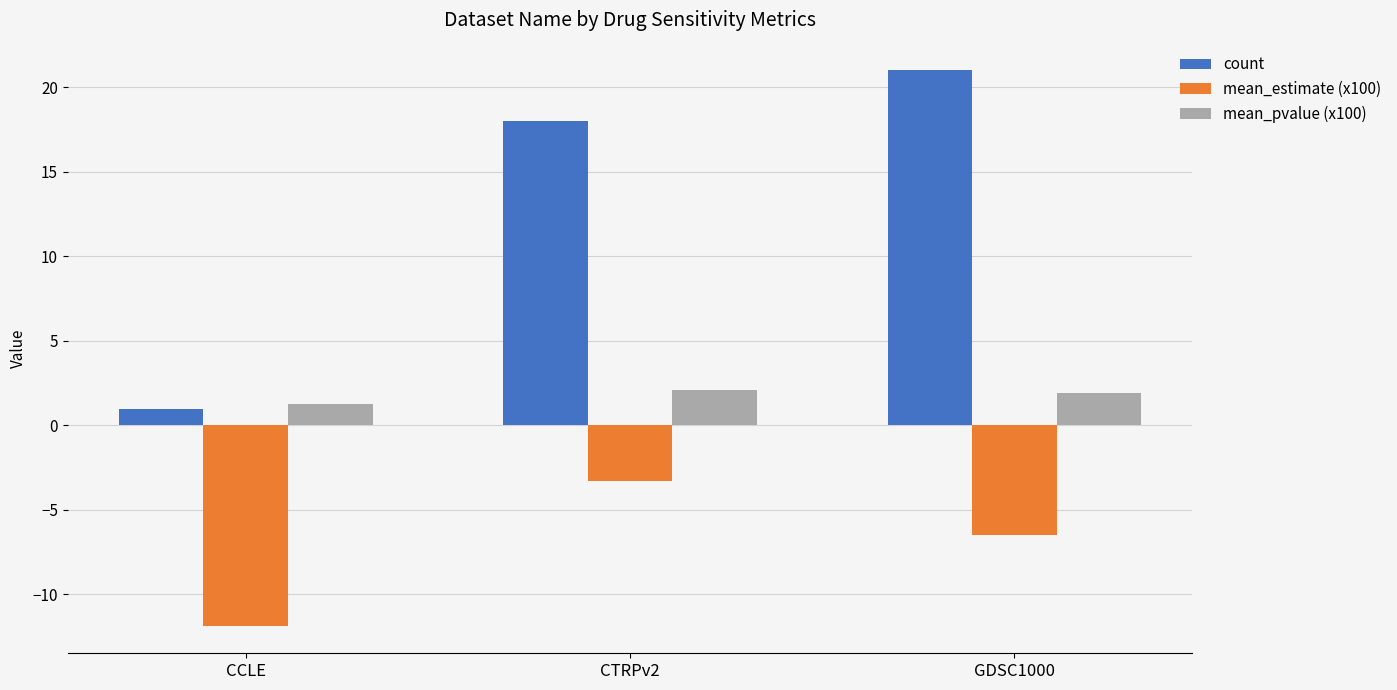

How many bars are there in total?

9